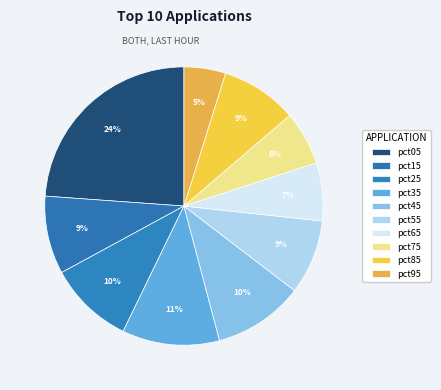

Rank the categories by value from lowest to highest.

pct95, pct75, pct65, pct55, pct85, pct15, pct25, pct45, pct35, pct05